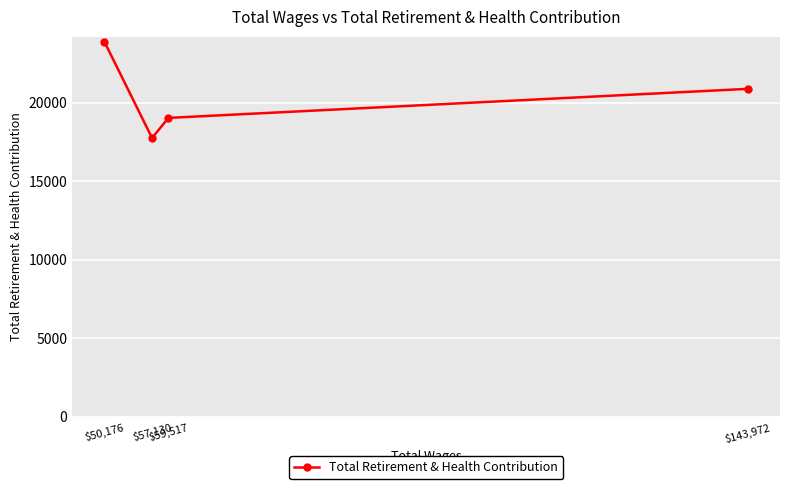

Between $143,972 and $57,130, which is larger?

$143,972